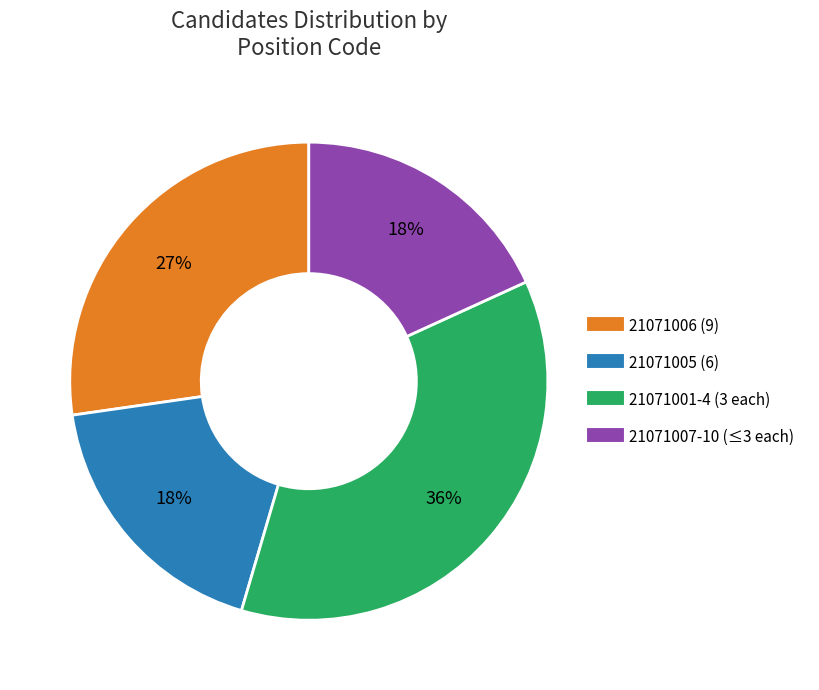

To the nearest percent, what is the average slice percentage?

25%